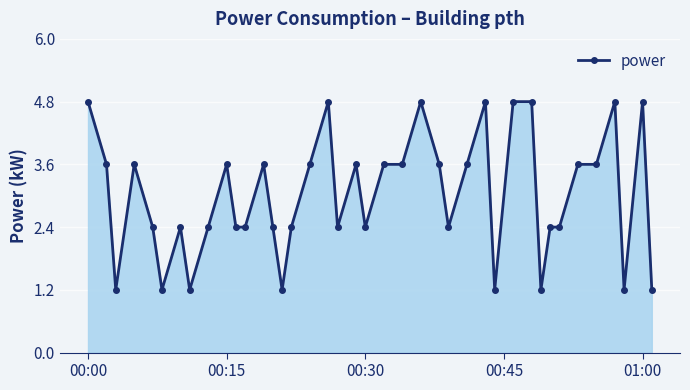

How many categories are shown in the chart?

40